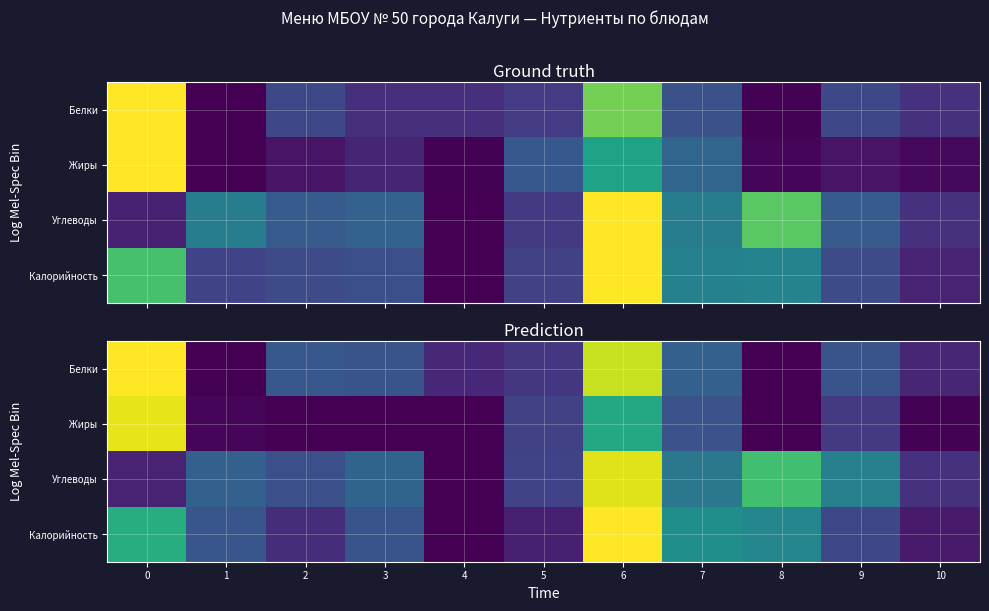

The value of Жиры at 8 is 0.0. True or false?

True